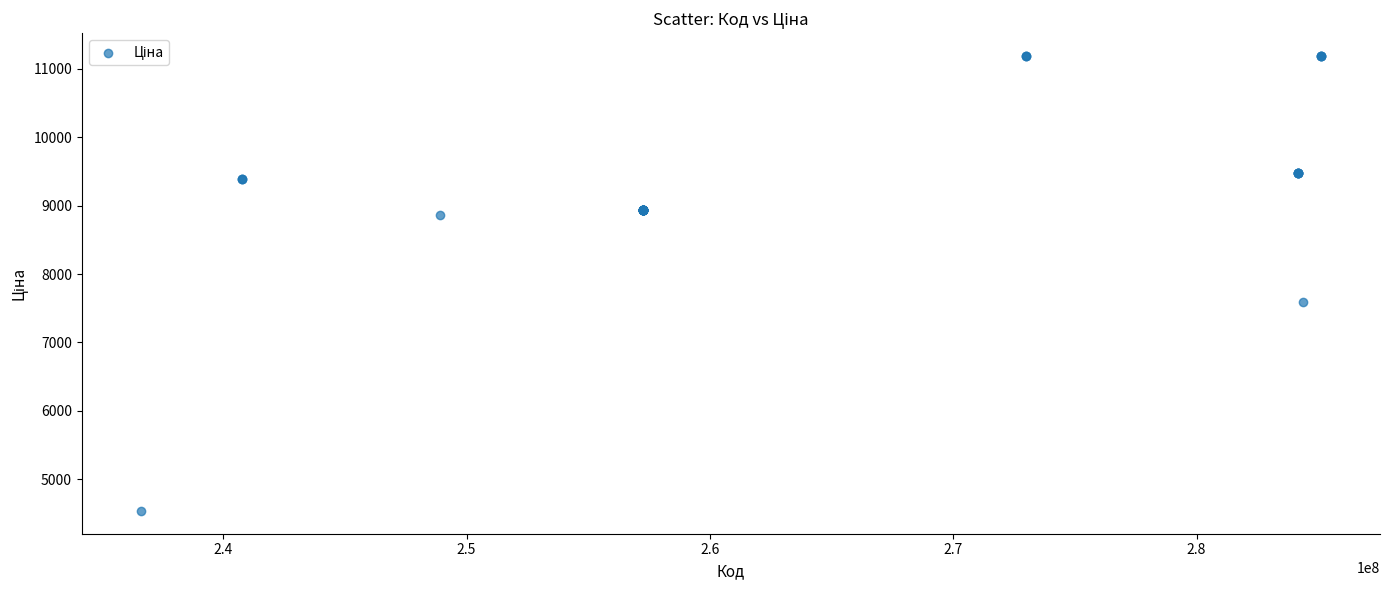

What Y value in the scatter plot is closest to 7862?

7596.5